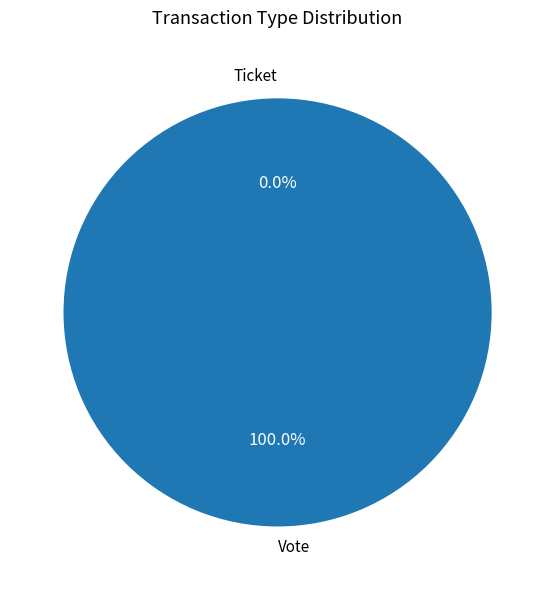

Which has a higher value, Vote or Ticket?

Vote